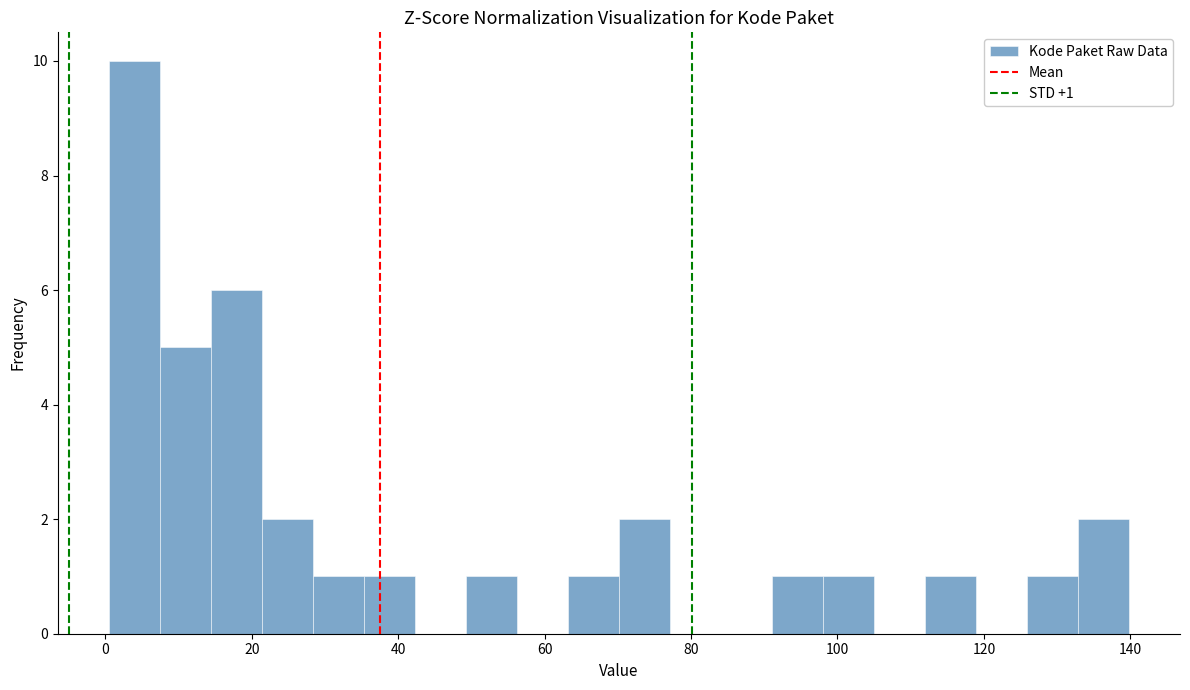

Around what value on the x-axis is the tallest bar? Give the approximate position of its centre, as read against the axis.

4